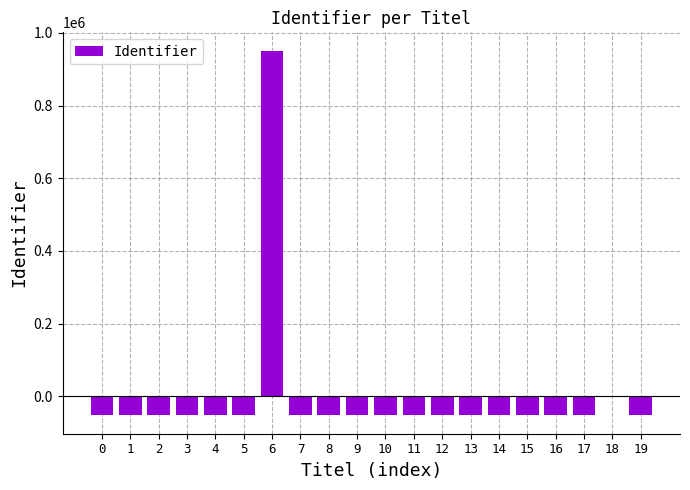

Is it true that the value at 6 is 1464335.9?

False